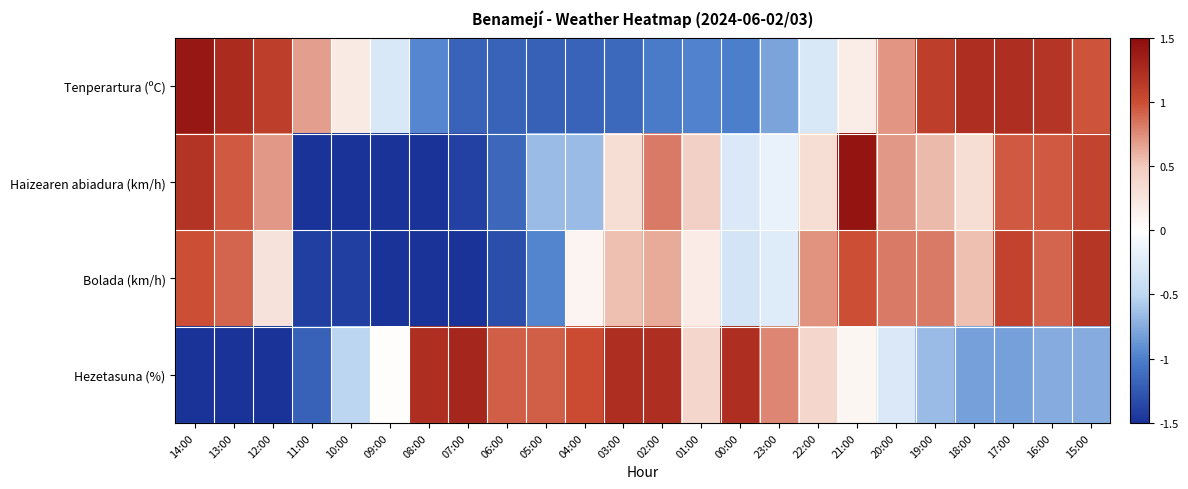

What is the smallest value displayed?

-1.9